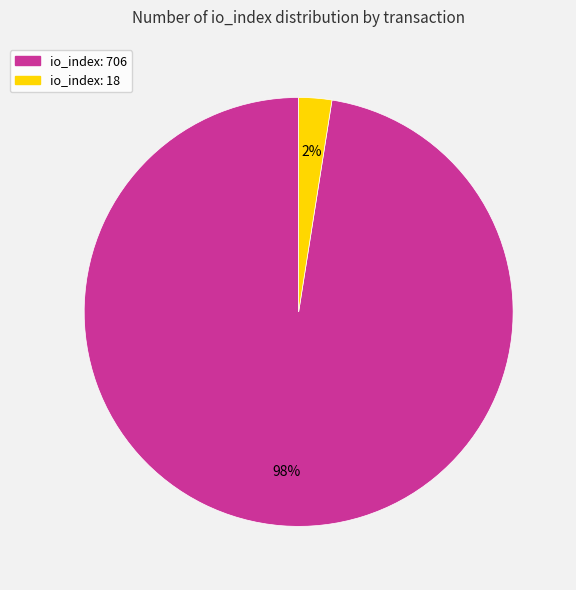

Combined, do io_index: 18 and io_index: 706 account for over 50%?

Yes